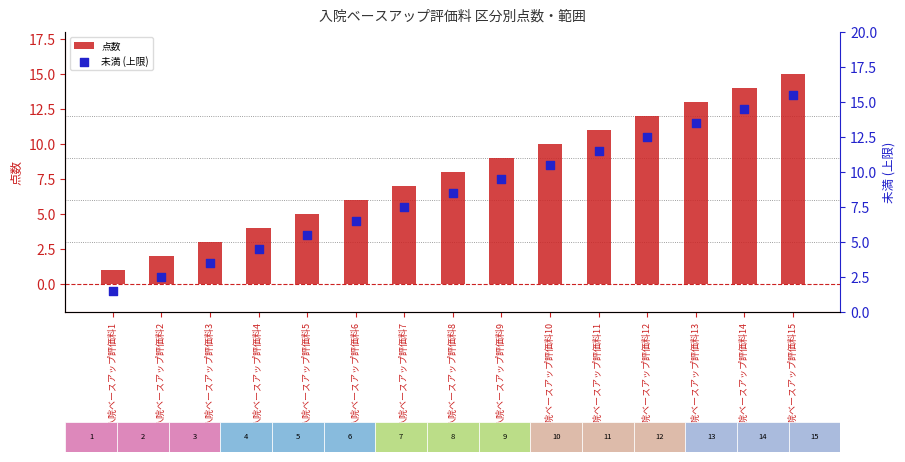

At how many categories does at least one series exceed 8?

8